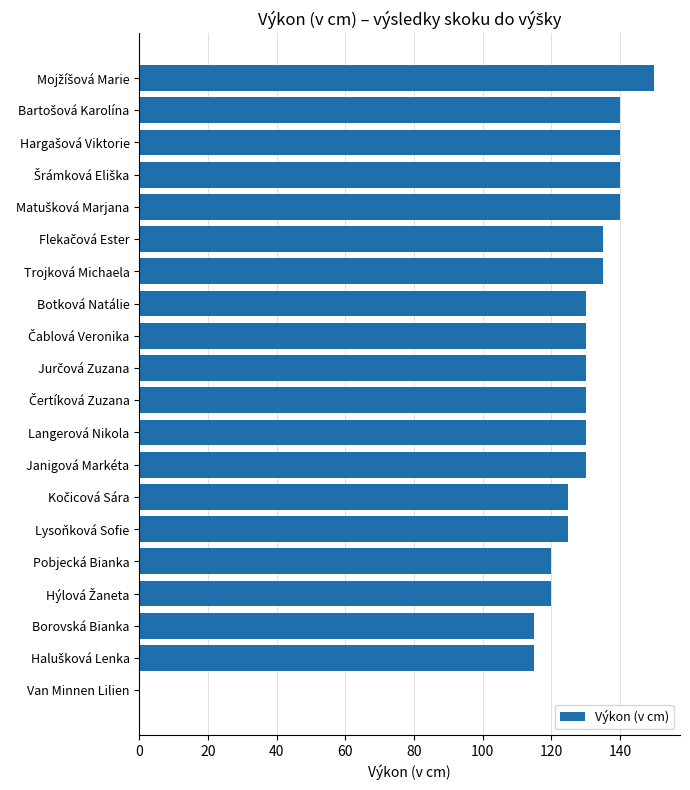

What is the sum of all values?

2480